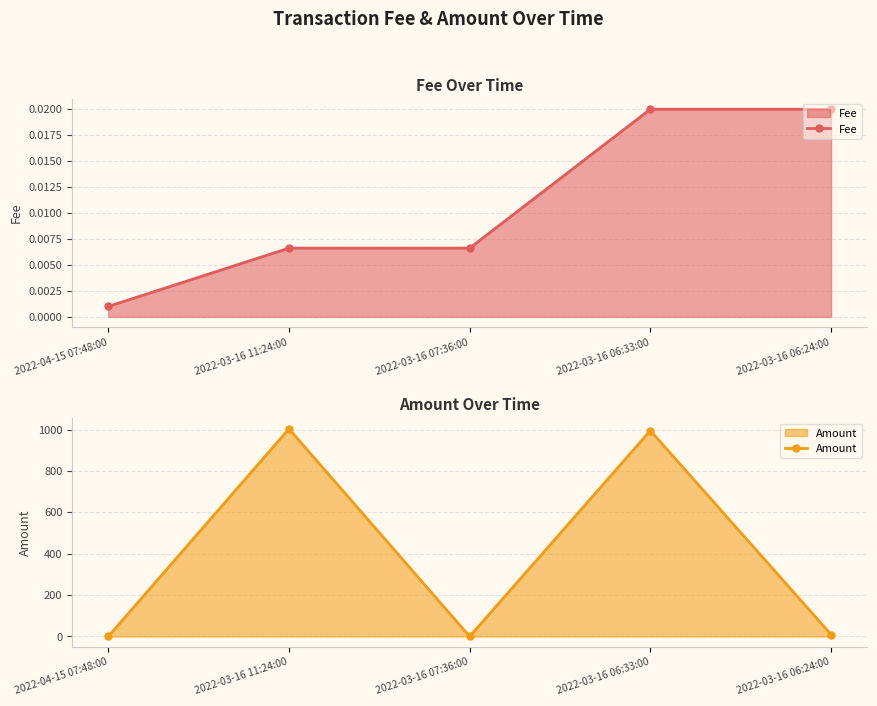

What is the label of the 4th point from the left?

2022-03-16 06:33:00